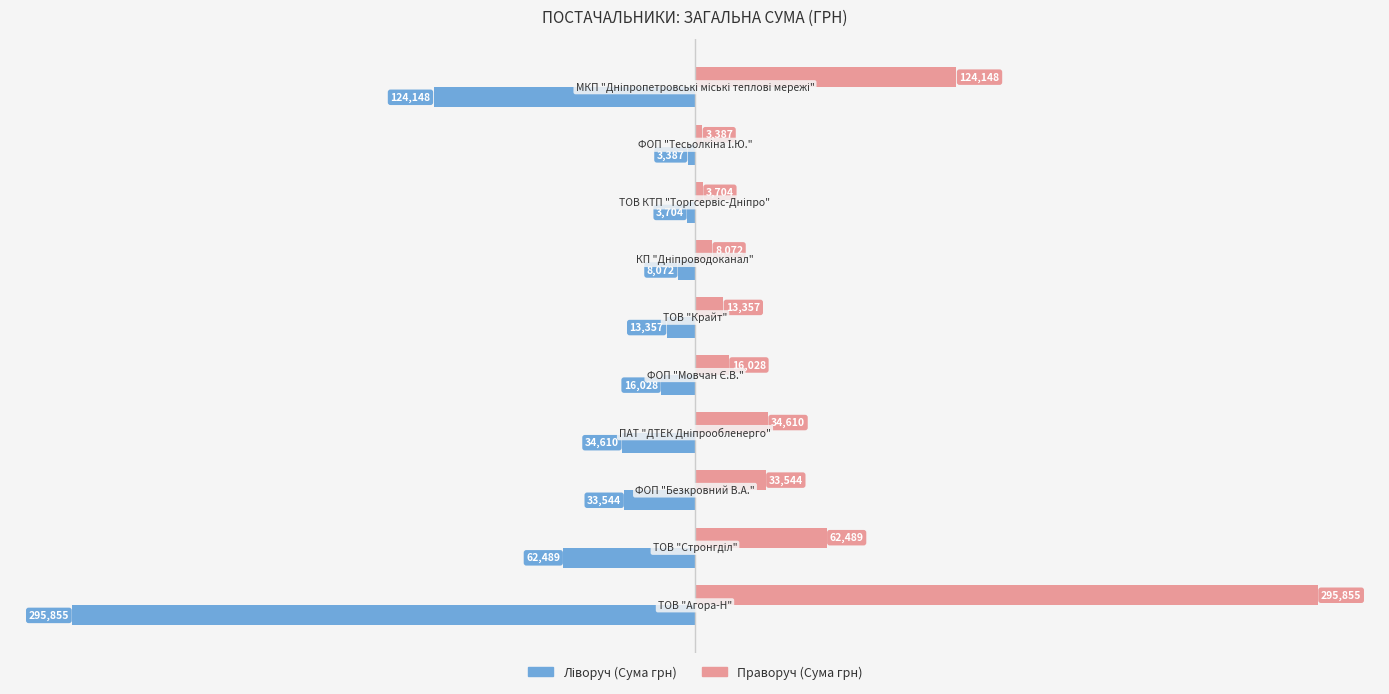

What is the minimum value shown in the chart?

-295854.8